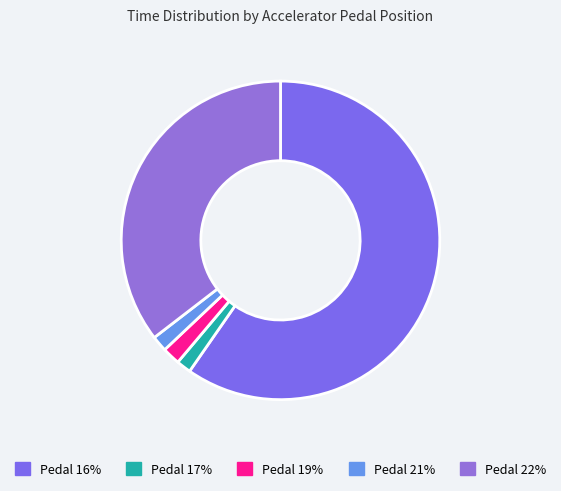

How many segments does this pie chart have?

5